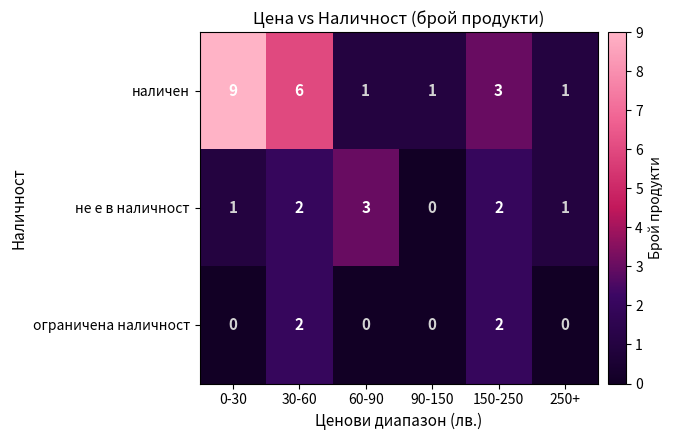

Reading right to left, list all the values displayed in this chart.

наличен: 250+=1	150-250=3	90-150=1	60-90=1	30-60=6	0-30=9
не е в наличност: 250+=1	150-250=2	90-150=0	60-90=3	30-60=2	0-30=1
ограничена наличност: 250+=0	150-250=2	90-150=0	60-90=0	30-60=2	0-30=0